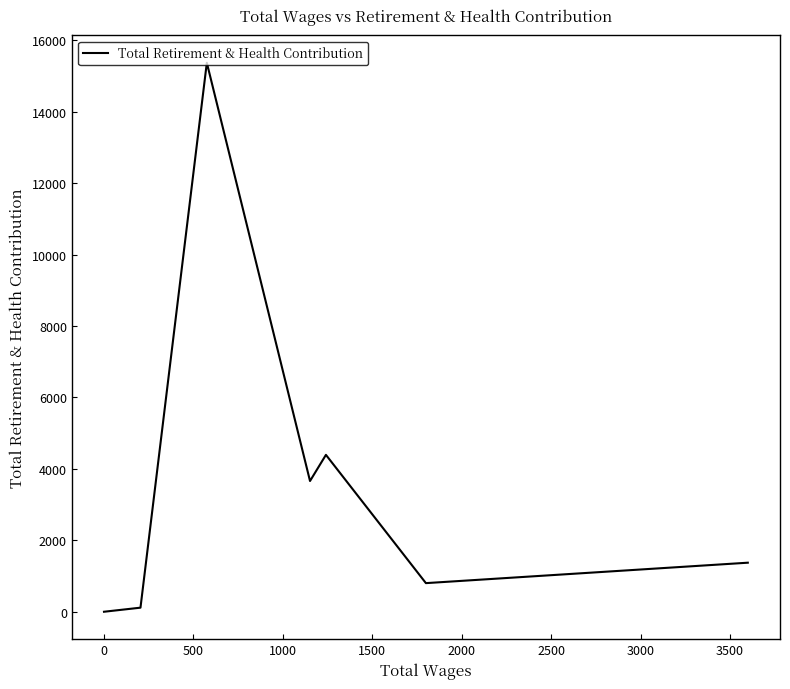

True or false: there are more than 0 points higher than both neighbors.

True